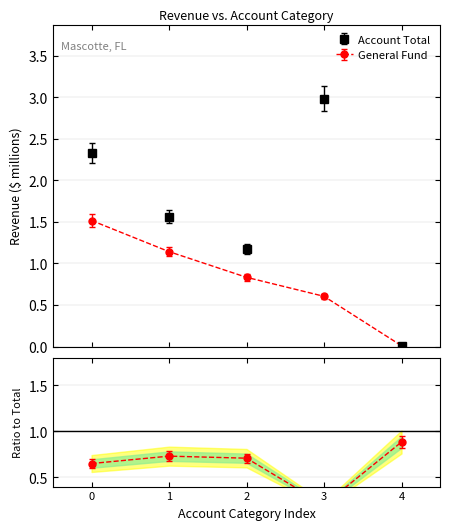

At how many categories does at least one series exceed 1?

4